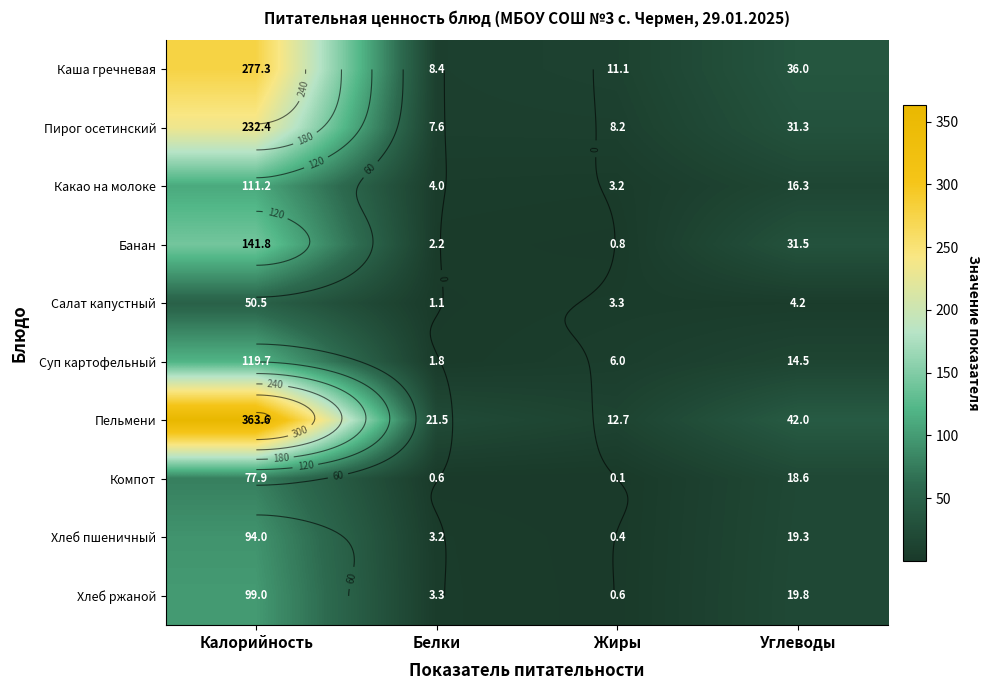

What is the sum of the Какао на молоке values at Углеводы and Калорийность?

127.5